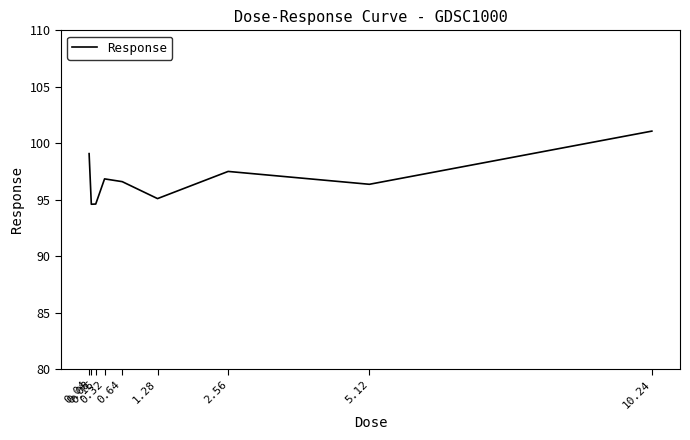

How many distinct data groups are displayed?

1